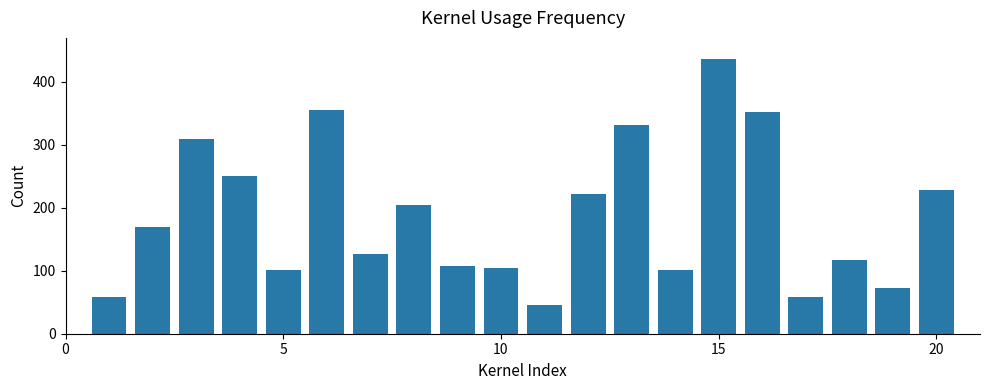

What is the difference between the maximum and second lowest values?

379